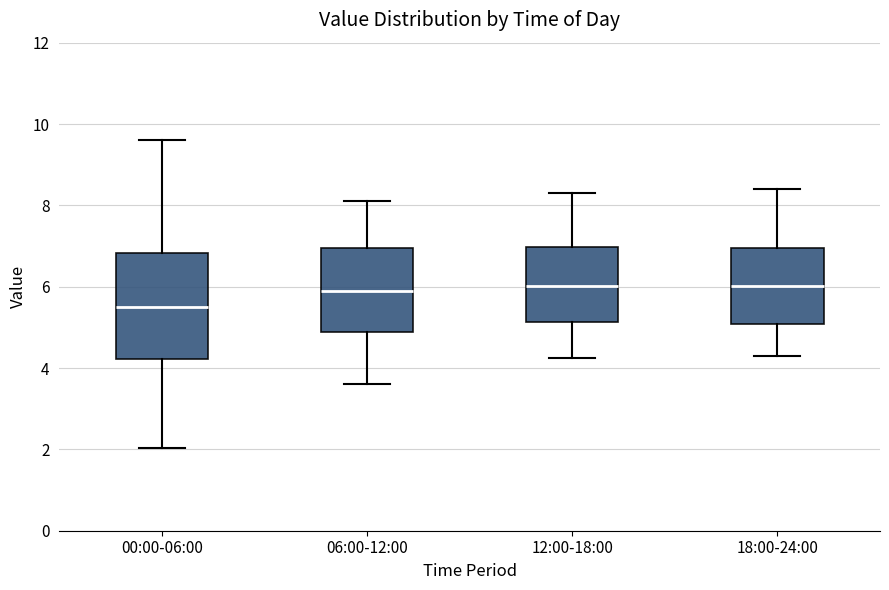

Reading left to right, read every box against the y-axis: the position of its median line, the range the box covers, and the ends of its whiskers. The values are not printed on the chart, so give them approximately, as read against the axis.

00:00-06:00: median 5.6, box 4.2 to 6.8, whiskers 2.0 to 9.6
06:00-12:00: median 6.0, box 4.8 to 7.0, whiskers 3.6 to 8.2
12:00-18:00: median 6.0, box 5.2 to 7.0, whiskers 4.2 to 8.4
18:00-24:00: median 6.0, box 5.0 to 7.0, whiskers 4.4 to 8.4